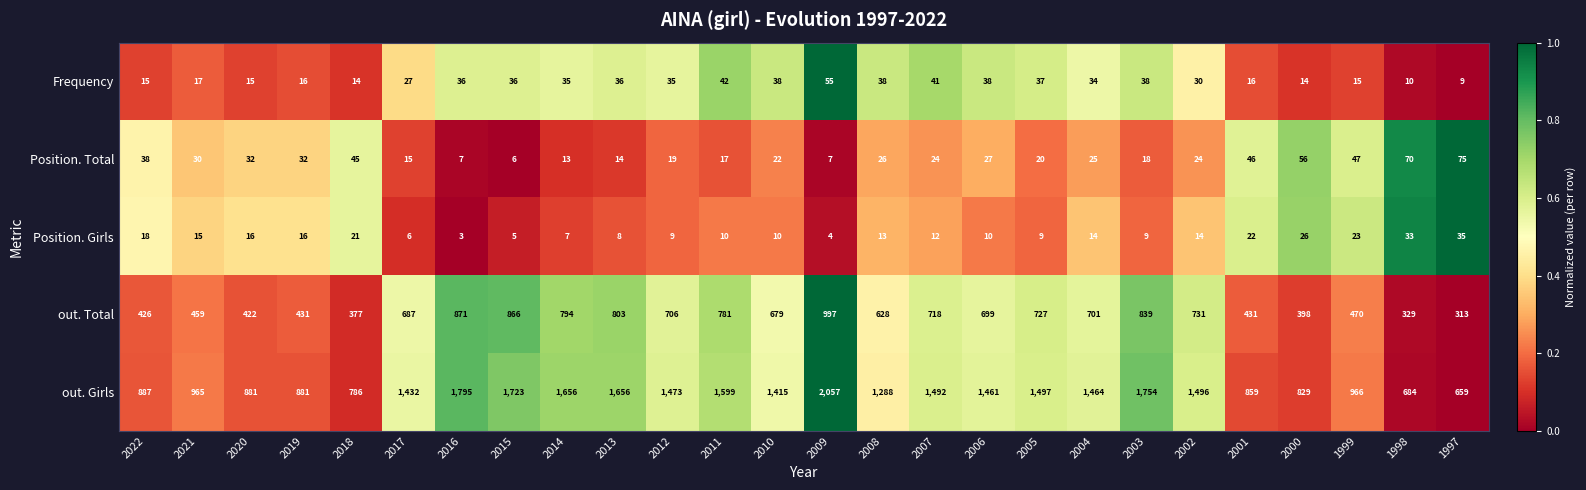

What is the approximate value of Frequency at 1998?

10